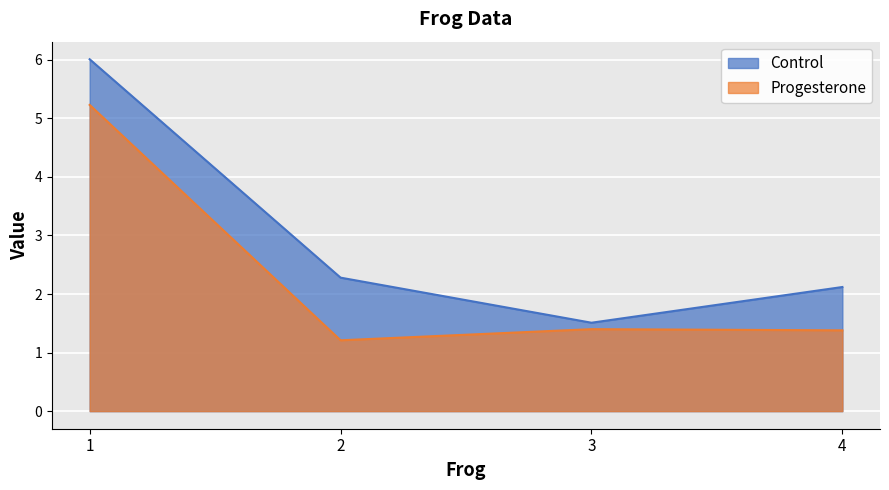

What is the total value across all series at 1?

11.2